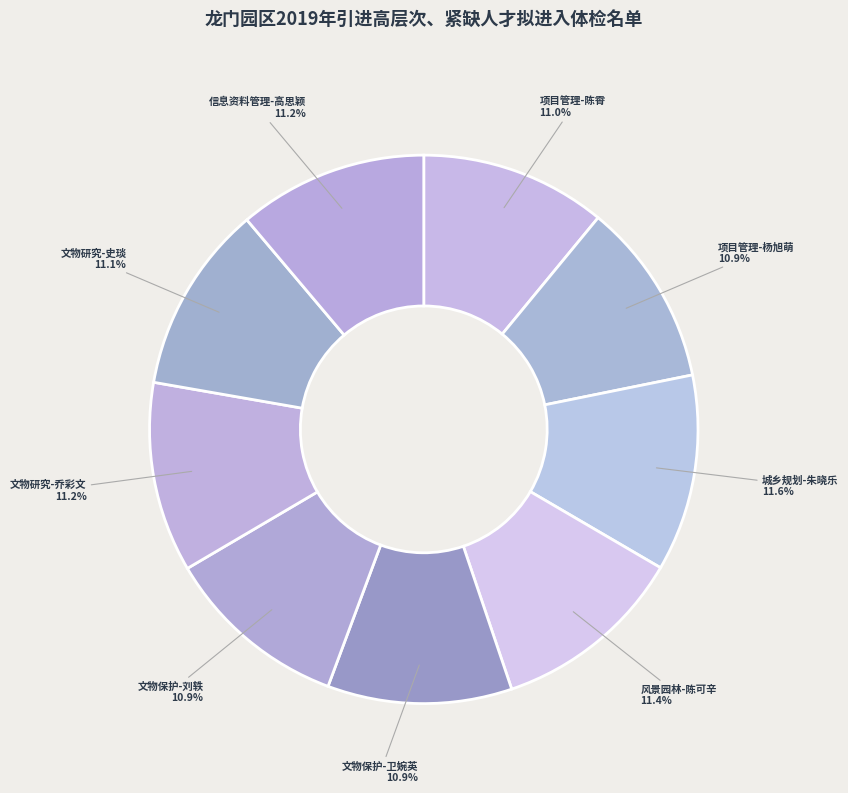

What percentage is the 文物研究-乔彩文 slice, to the nearest percent?

11%